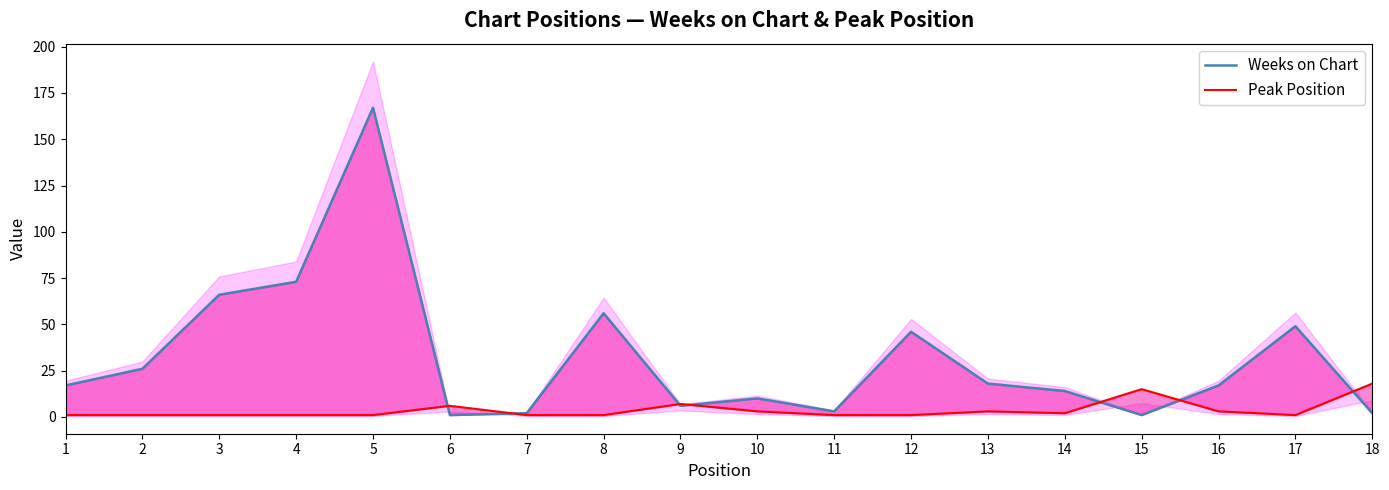

At 3, list the series in order from smallest to largest.

Peak Position, Weeks on Chart